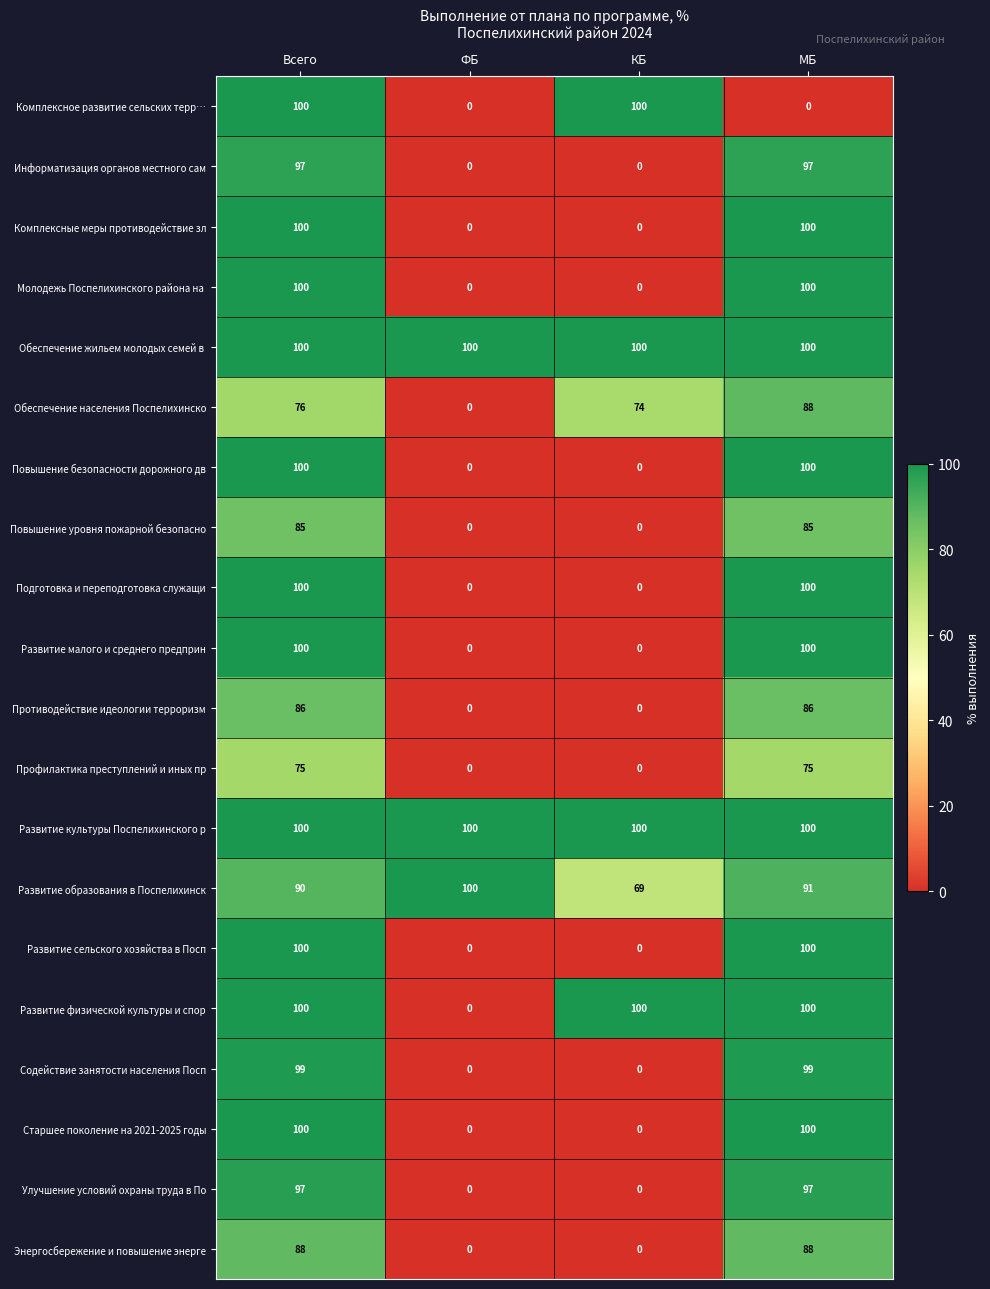

What is the average value of the Развитие образования в Поспелихинск series?

88